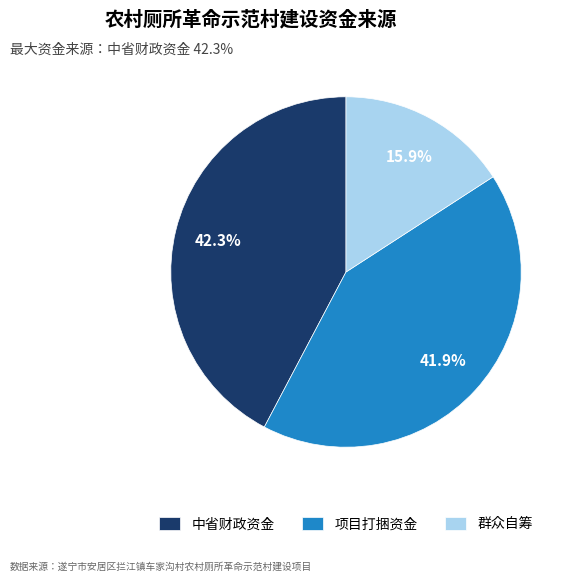

What percentage is the 群众自筹 slice, to the nearest percent?

16%